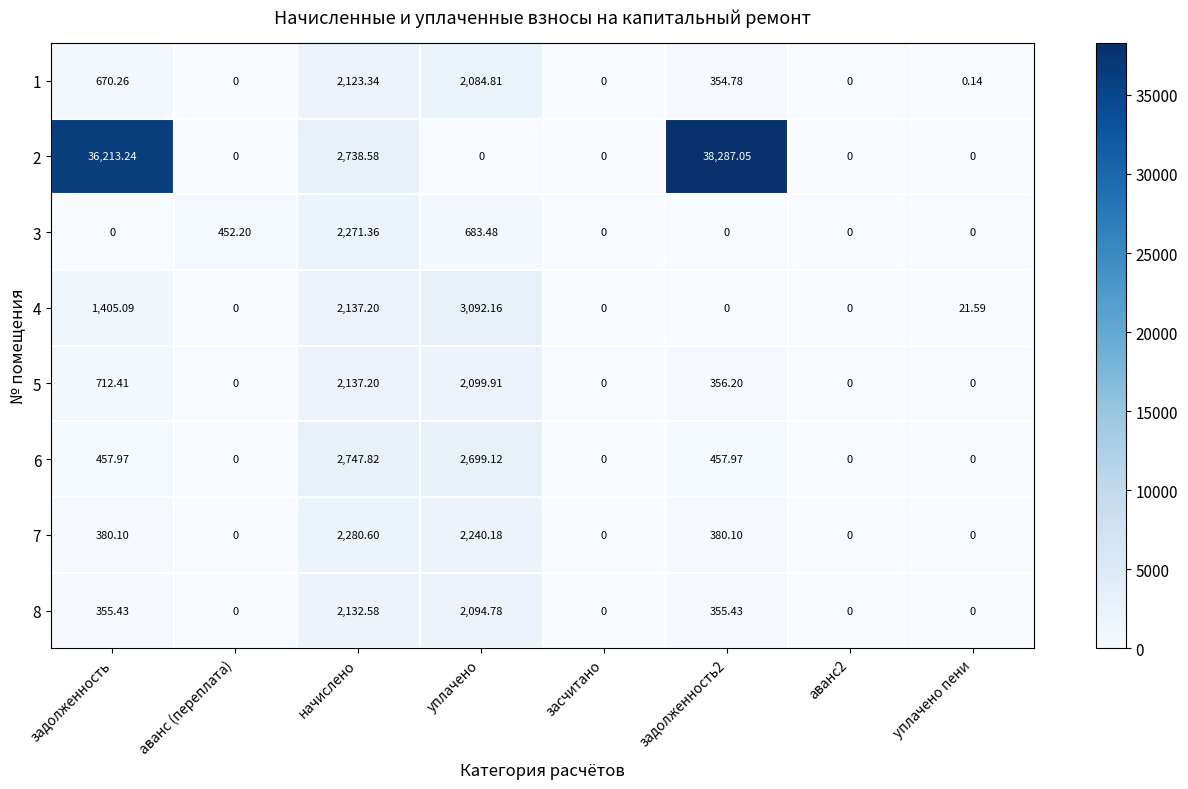

Between аванс (переплата) and аванс2, which series saw the biggest shift?

3